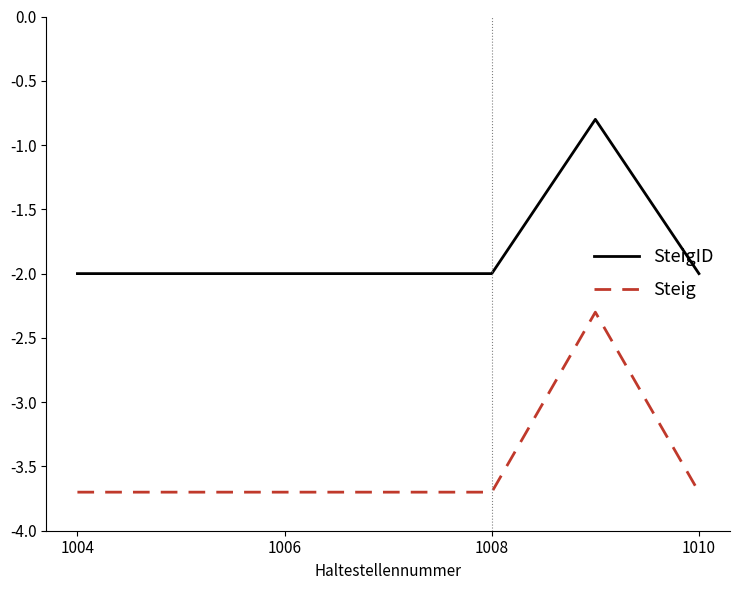

List the series in order of their overall mean, lowest first.

Steig, SteigID